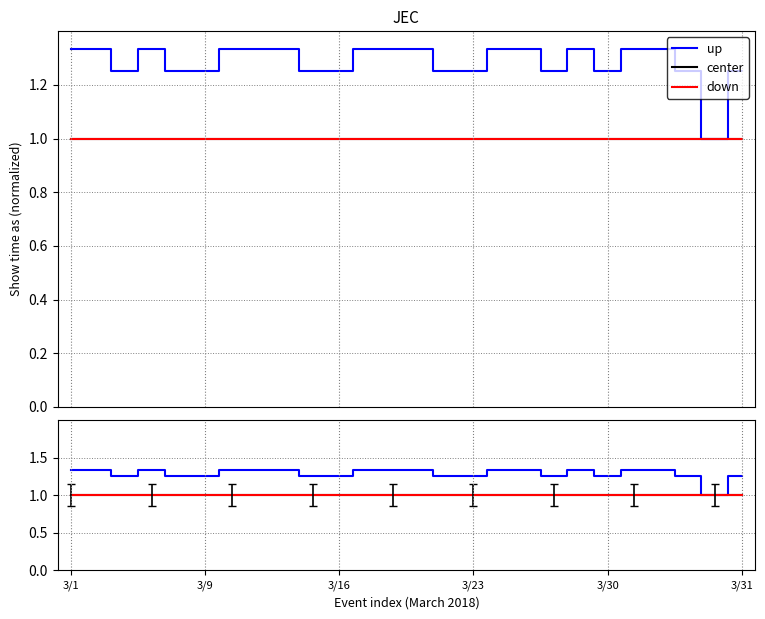

List the series in order of their peak value, highest first.

up, center, down